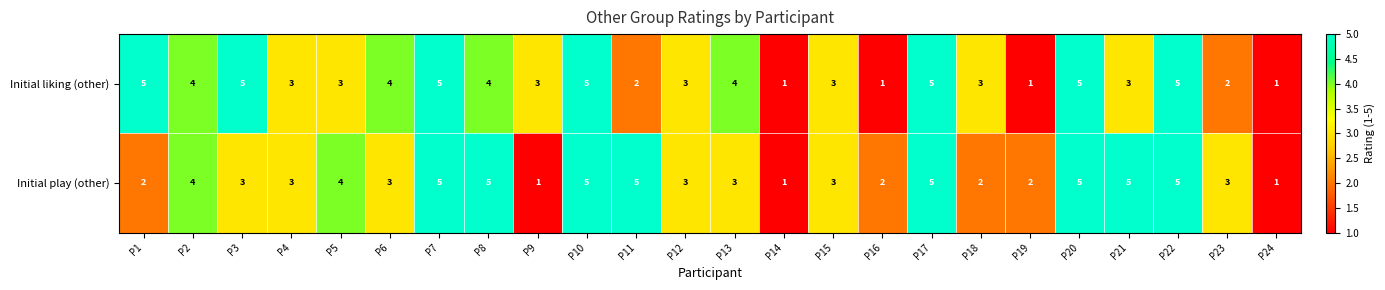

Rank the series at P13 from lowest to highest value.

Initial play (other), Initial liking (other)